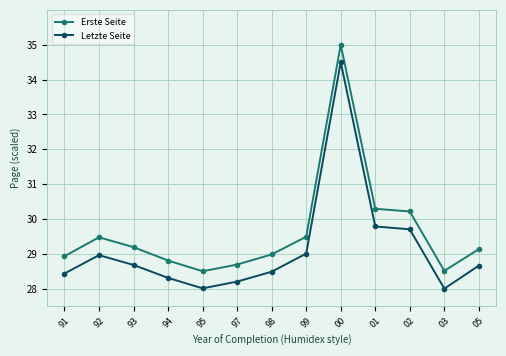

Does the chart have visible grid lines?

Yes